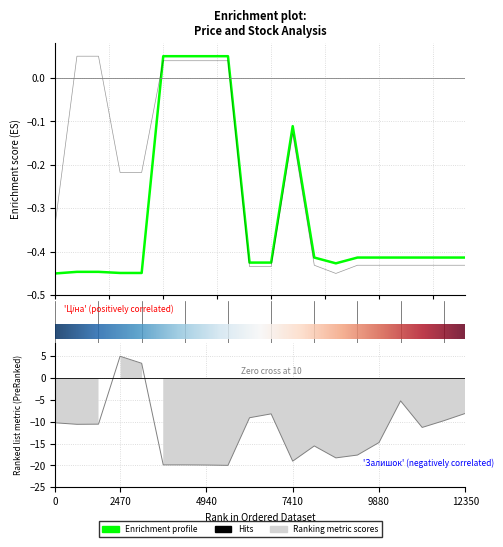

Does the chart display data point markers on the line(s)?

No